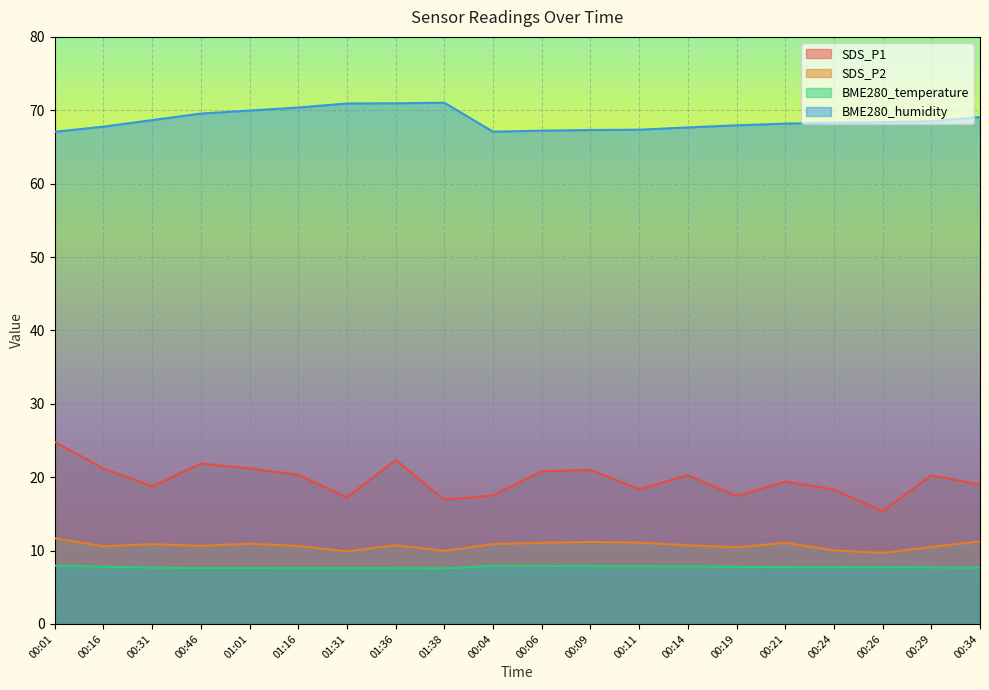

Which series has the largest range (max minus min)?

SDS_P1